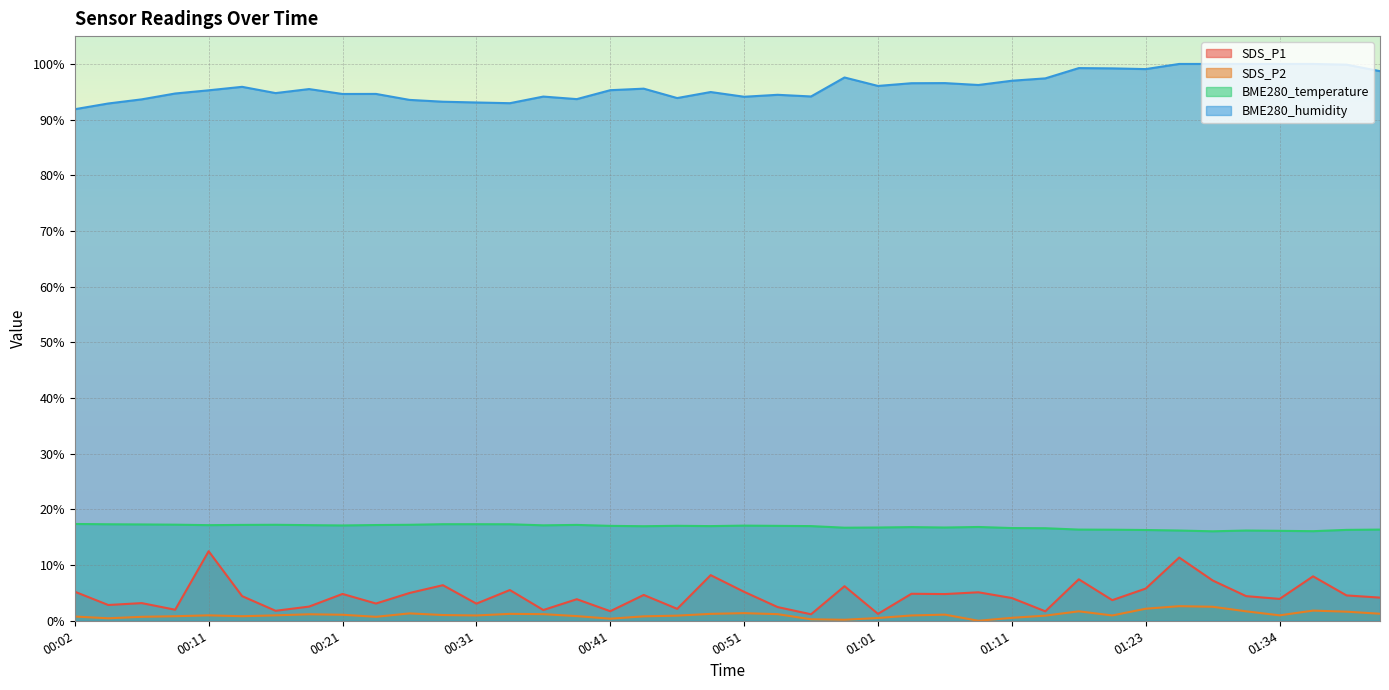

Does the chart display data point markers on the line(s)?

No